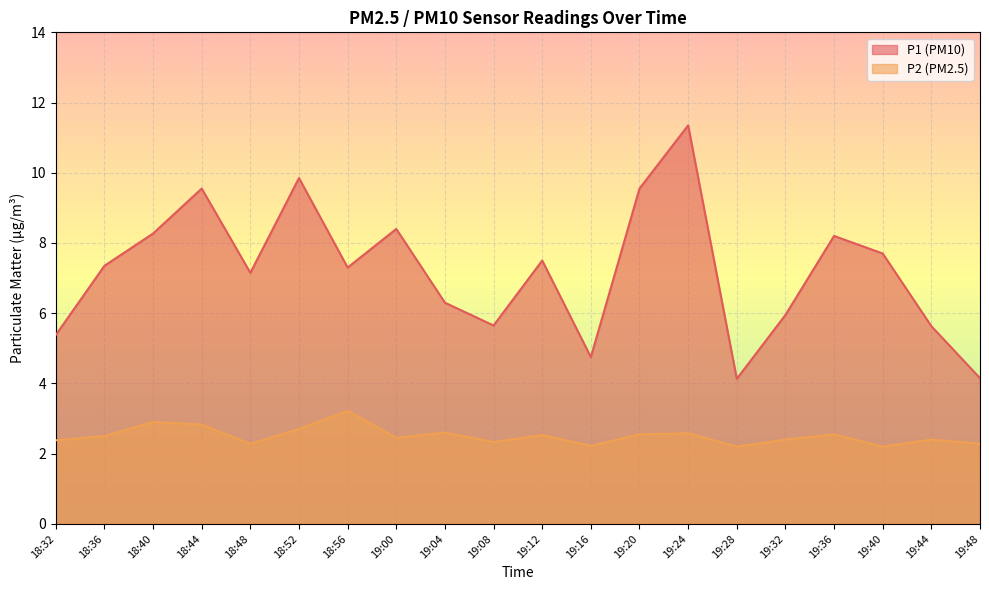

What is the spread (max minus min) of values at 18:40?

5.4